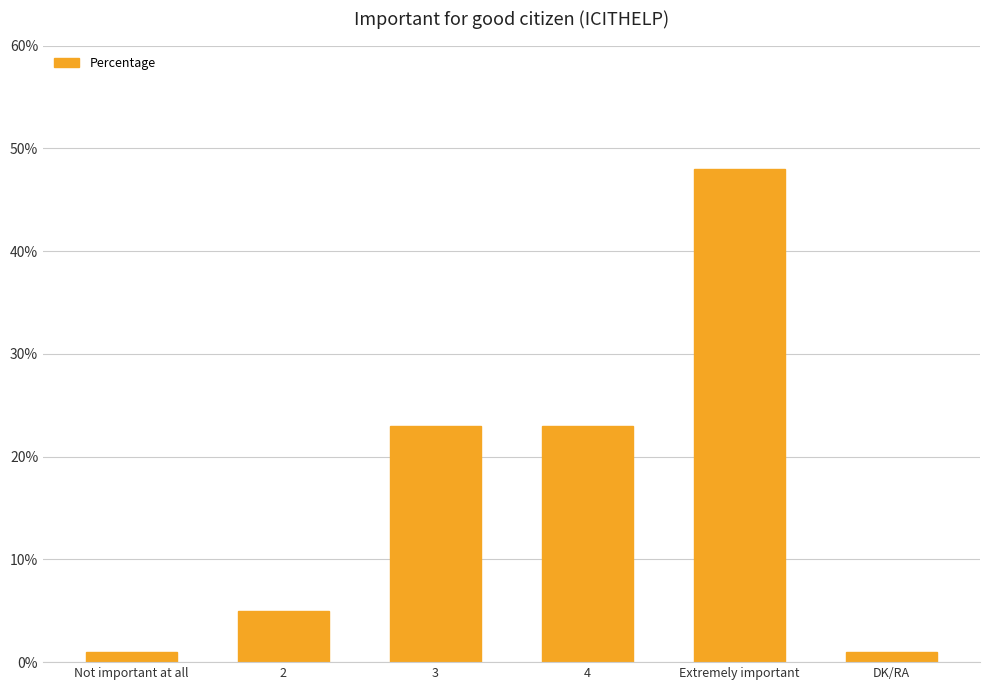

How many categories are shown in the chart?

6